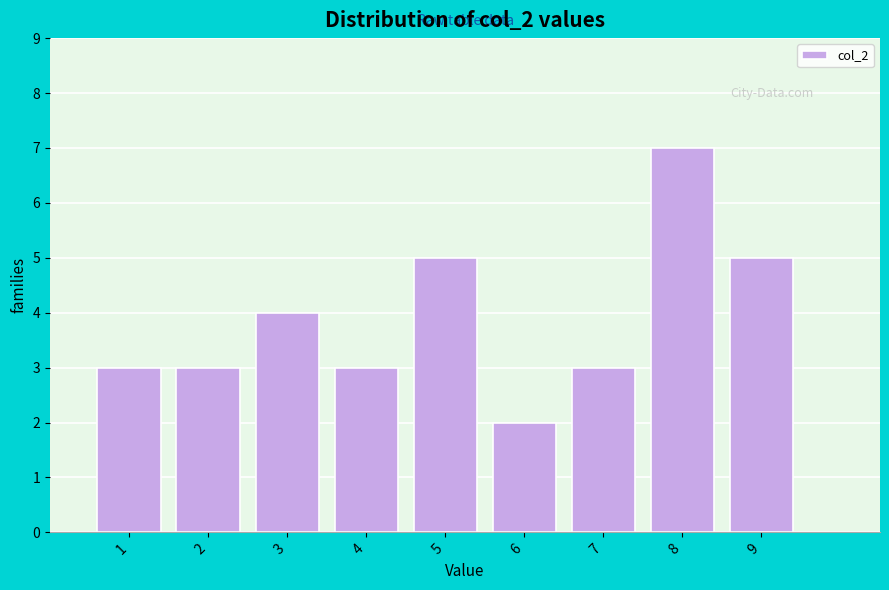

How tall is the bar that spans 7.5 to 8.5 on the x-axis? The values are not printed on the chart, so give them approximately, as read against the axis.

7